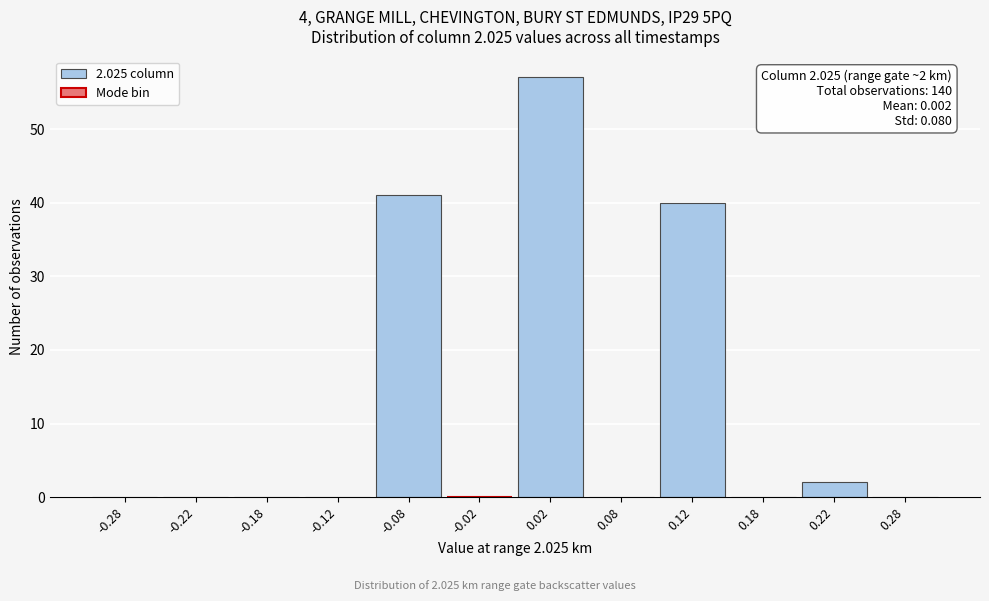

Which range on the x-axis has the tallest bar?

0.00 to 0.05